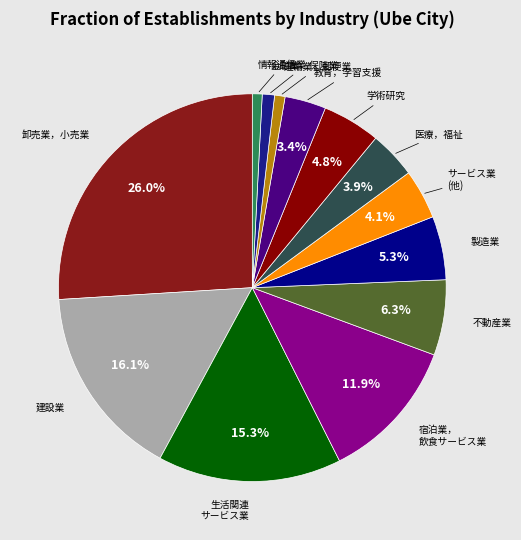

Count the number of slices in the pie.

13